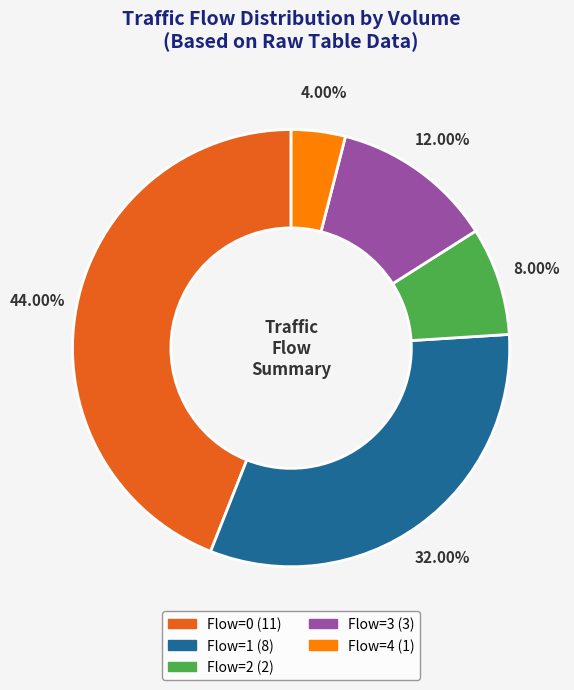

Does any single category account for the majority?

No